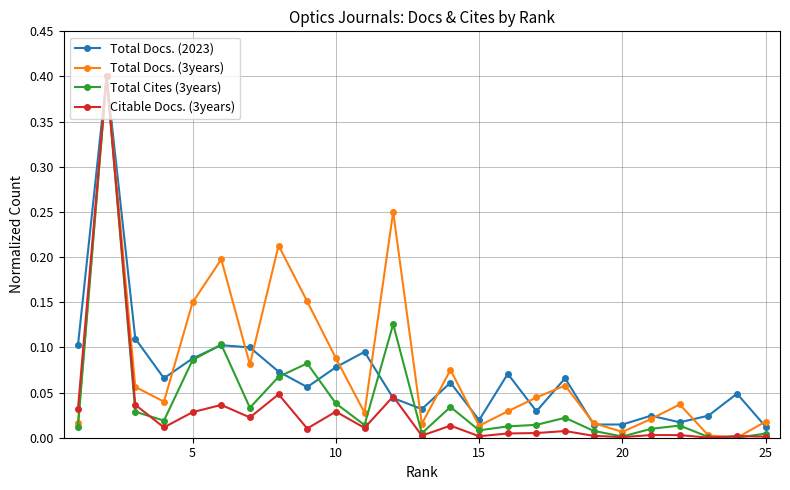

Rank the series by their average value, from lowest to highest.

Citable Docs. (3years), Total Cites (3years), Total Docs. (2023), Total Docs. (3years)